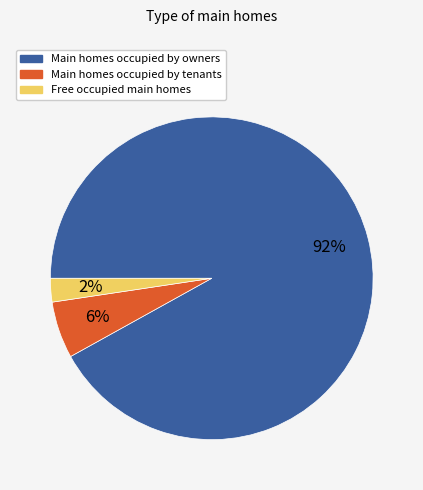

To the nearest percent, what is the average slice percentage?

33%